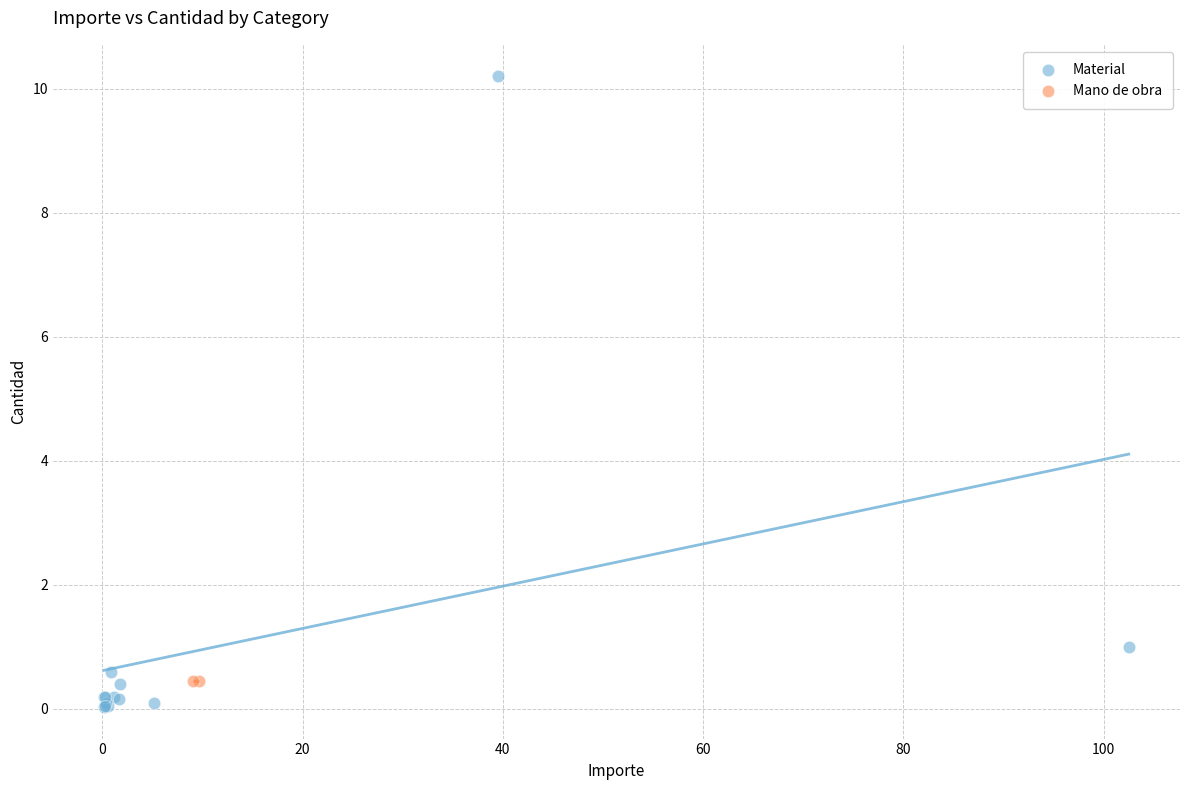

What are all the series names shown in the legend?

Material, Mano de obra